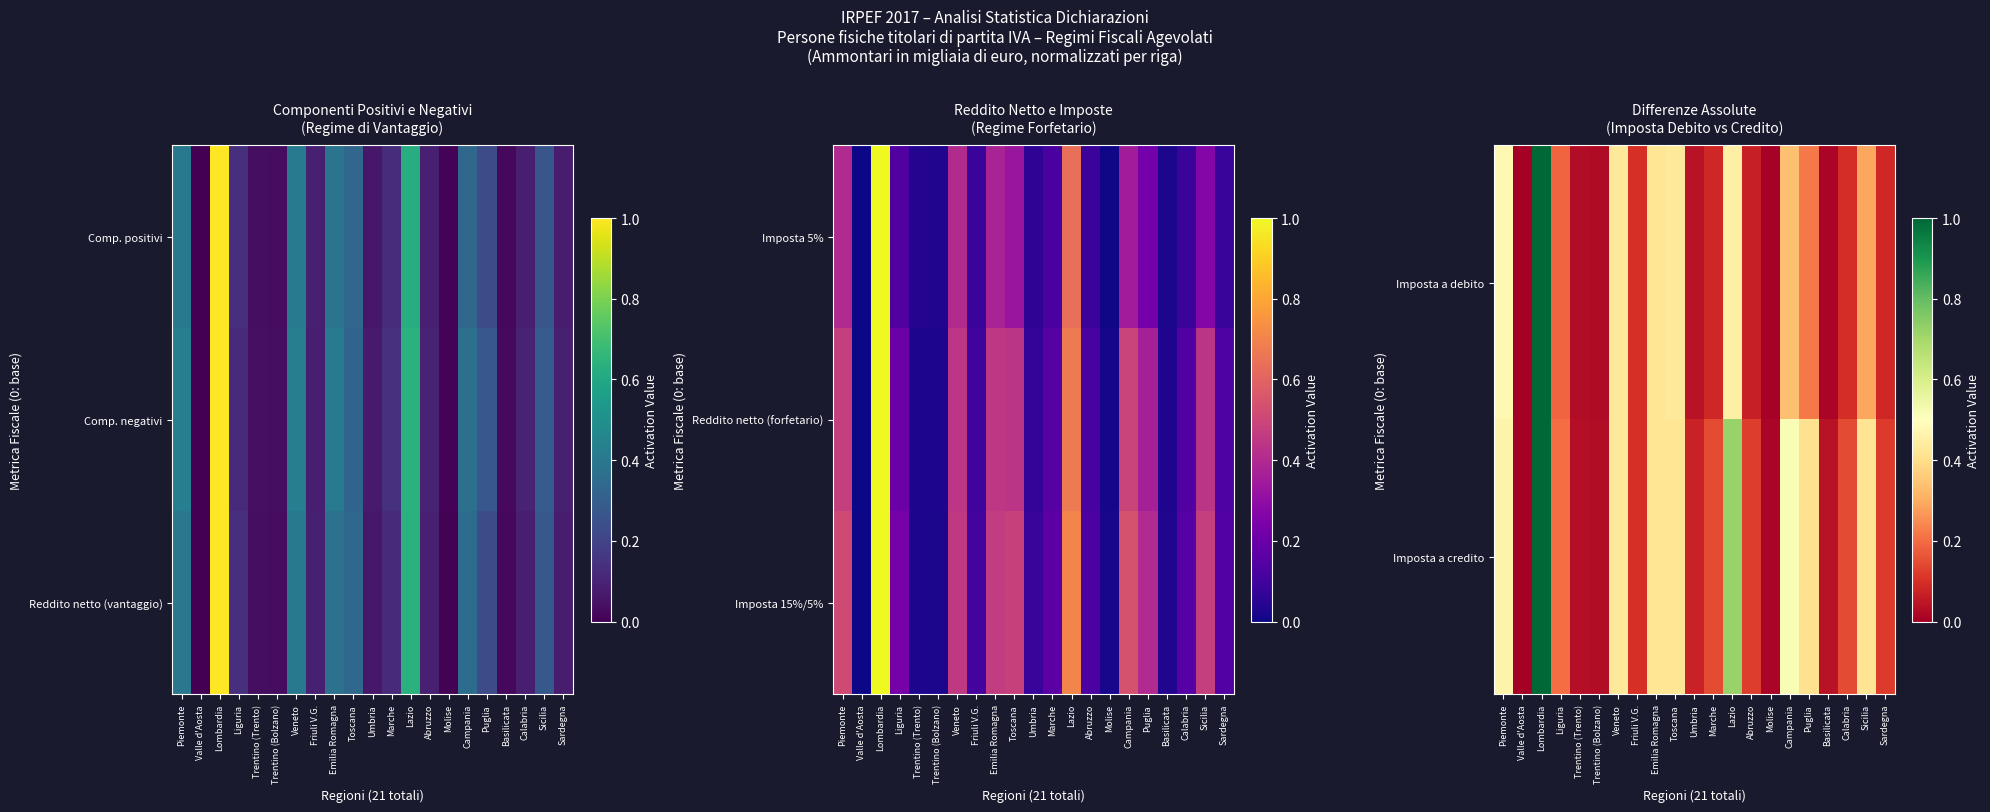

What is the average value of the Imposta a debito series?

0.2